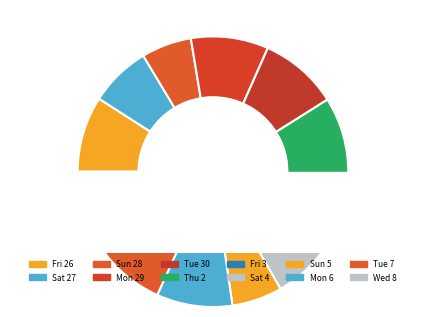

What percentage is the Fri 26 slice, to the nearest percent?

9%